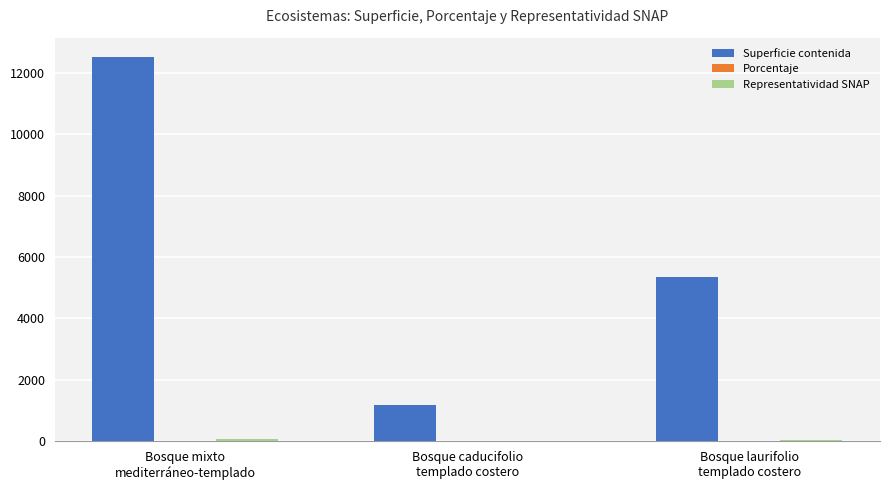

What is the greatest value displayed?

12531.1